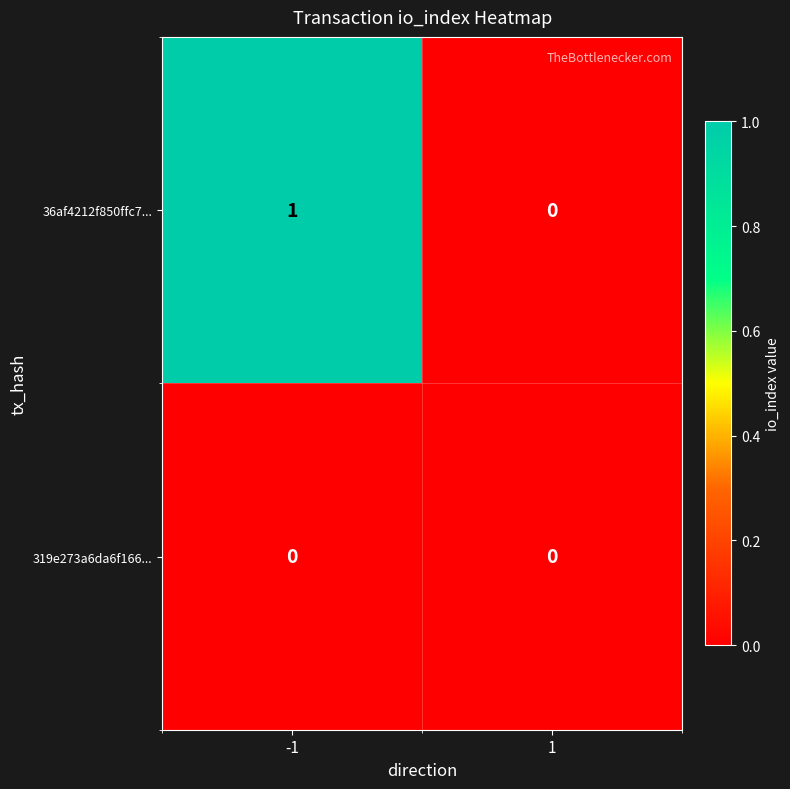

Reading left to right, transcribe all the data shown in this chart.

36af4212f850ffc7...: -1=1	1=0
319e273a6da6f166...: -1=0	1=0